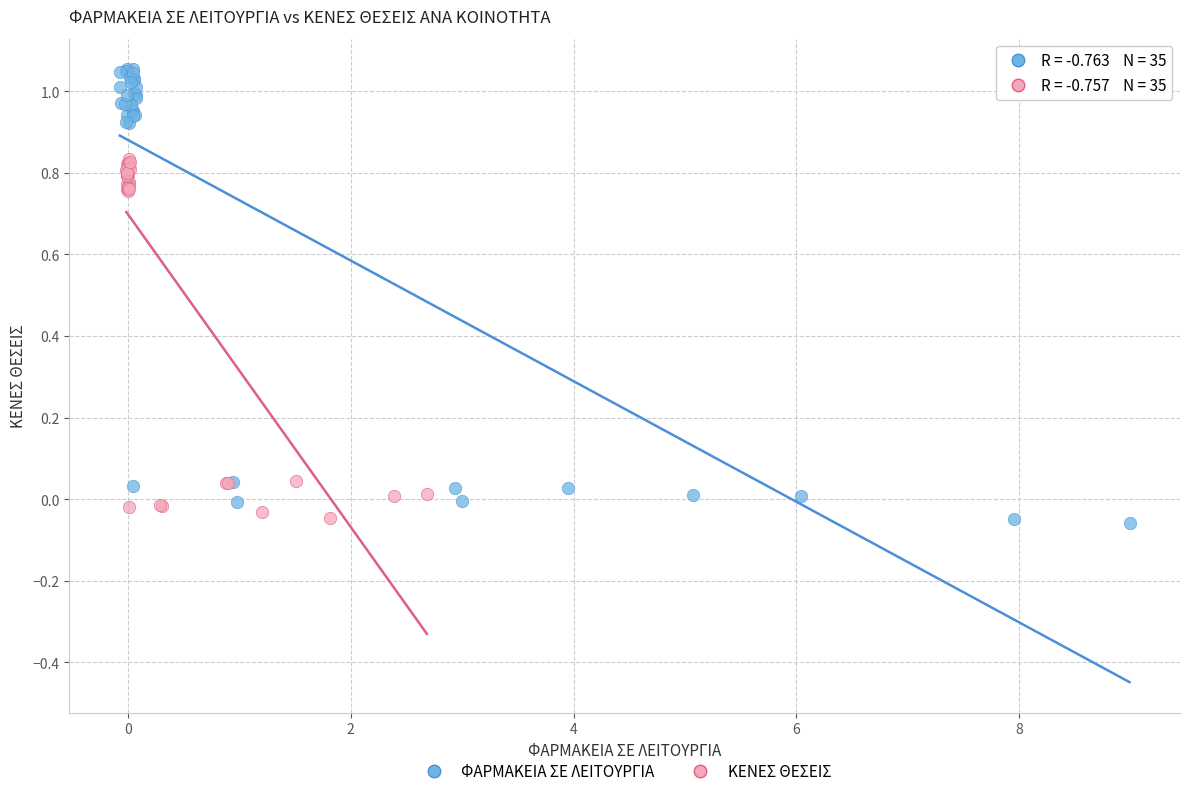

Which series has the largest Y range (max minus min)?

ΦΑΡΜΑΚΕΙΑ ΣΕ ΛΕΙΤΟΥΡΓΙΑ